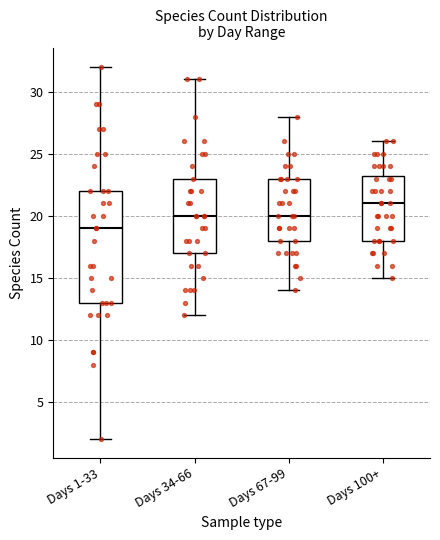

Reading left to right, transcribe this box plot: for each box, give where its median line is, the range the box spans, and where its two whiskers end, as read against the y-axis. The values are not printed on the chart, so give them approximately, as read against the axis.

Days 1-33: median 19.0, box 13.0 to 22.0, whiskers 2.0 to 32.0
Days 34-66: median 20.0, box 17.0 to 23.0, whiskers 12.0 to 31.0
Days 67-99: median 20.0, box 18.0 to 23.0, whiskers 14.0 to 28.0
Days 100+: median 21.0, box 18.0 to 23.5, whiskers 15.0 to 26.0